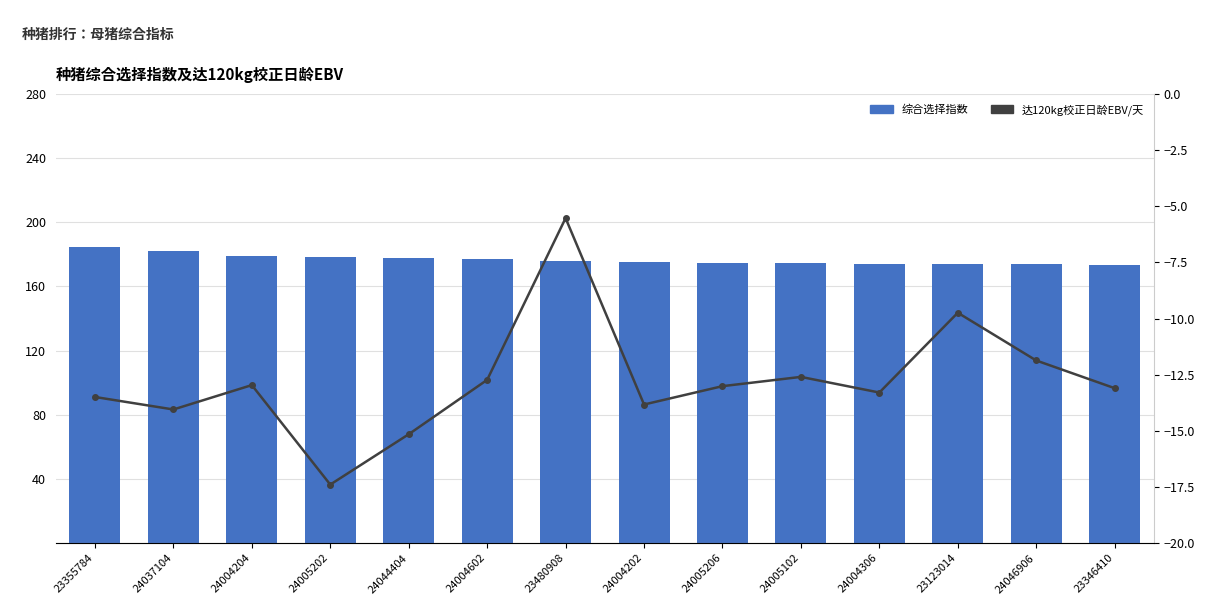

Which series has the largest range (max minus min)?

达120kg校正日龄EBV/天